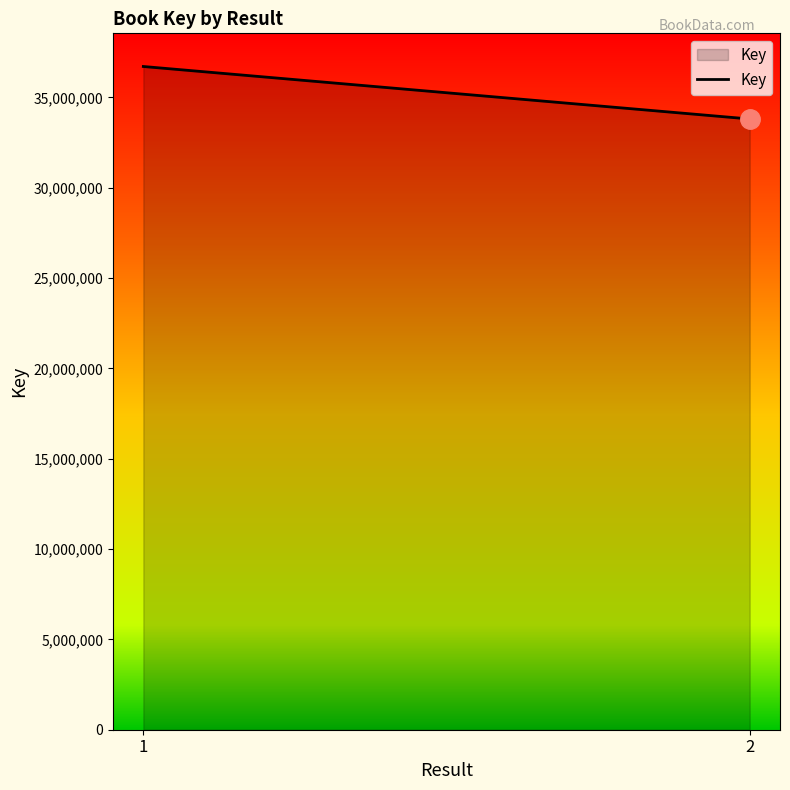

What is the maximum value shown in the chart?

36708873